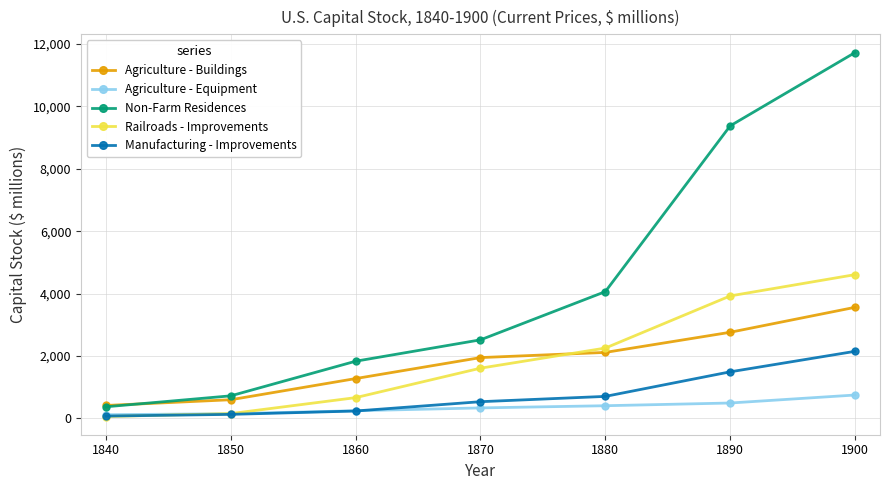

Is this an area chart (filled region under the line)?

No